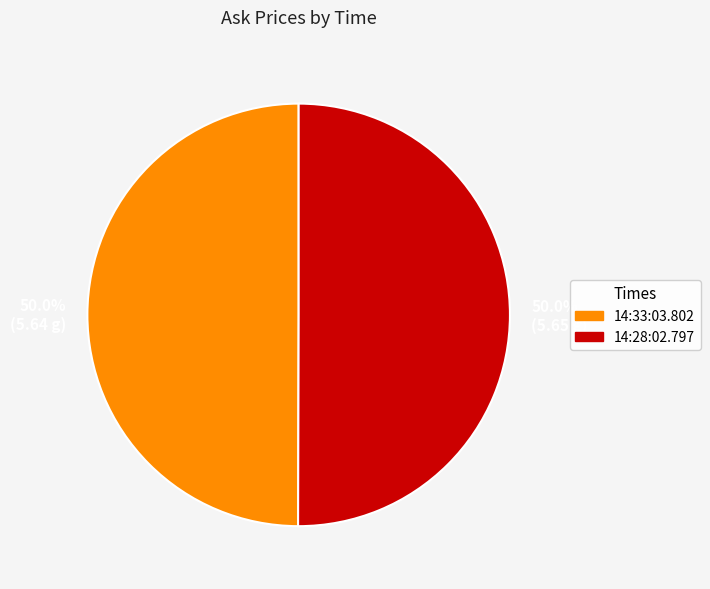

What is the total percentage of 14:33:03.802 and 14:28:02.797?

100.0%